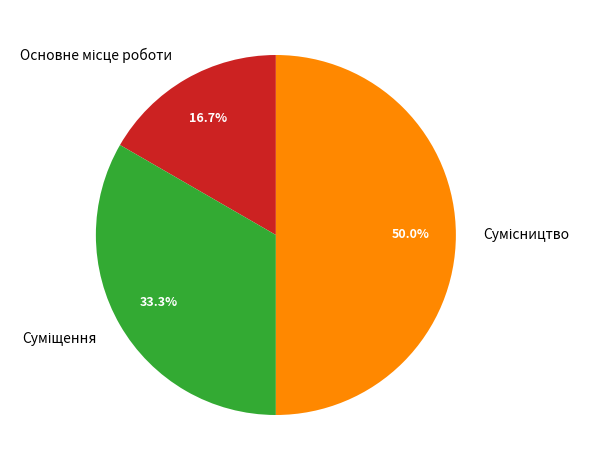

What percentage is the Суміщення slice, to the nearest percent?

33%